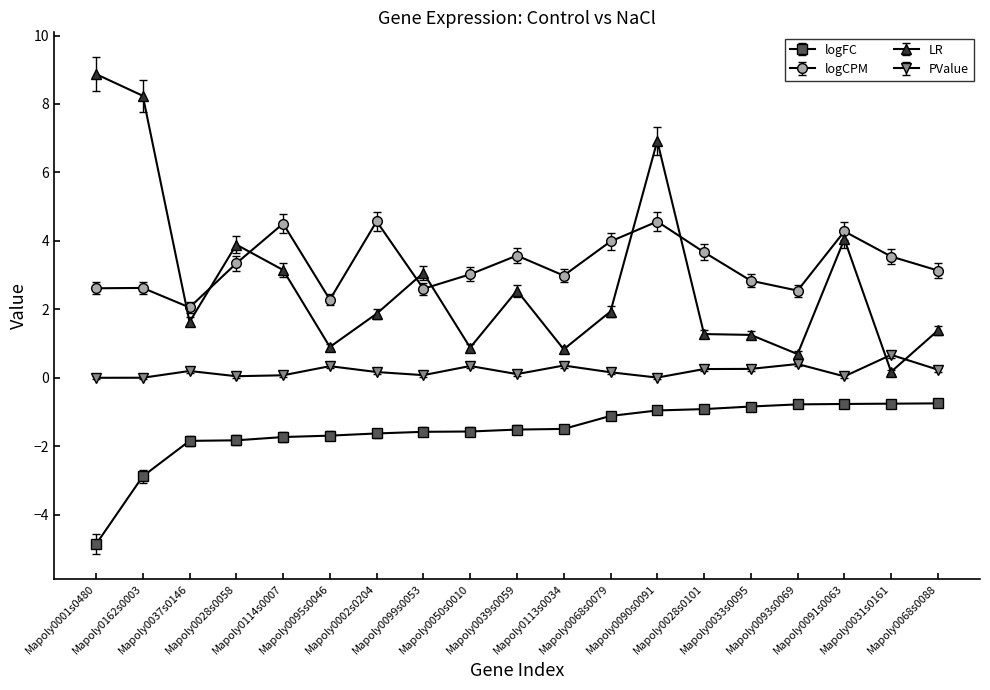

What is the total value across all series at Mapoly0002s0204?

5.0